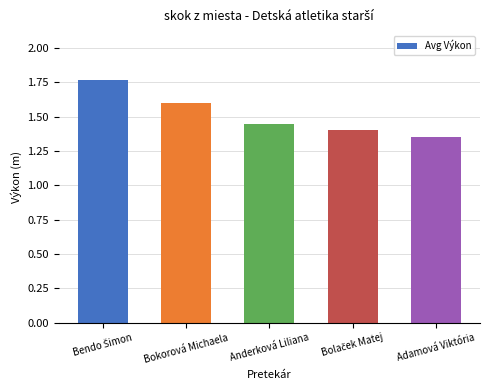

What is the label of the 1st bar from the right?

Adamová Viktória